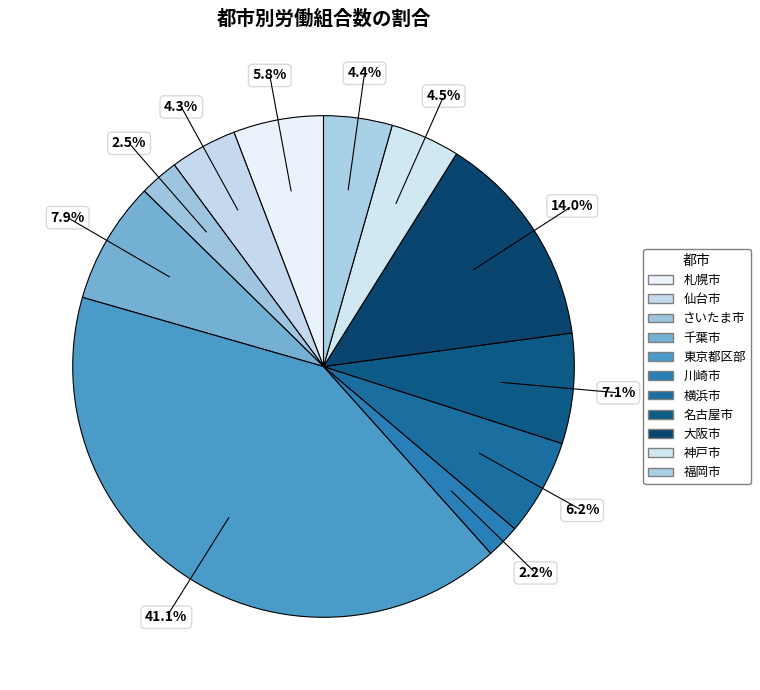

Rank the categories by value from lowest to highest.

川崎市, さいたま市, 仙台市, 福岡市, 神戸市, 札幌市, 横浜市, 名古屋市, 千葉市, 大阪市, 東京都区部